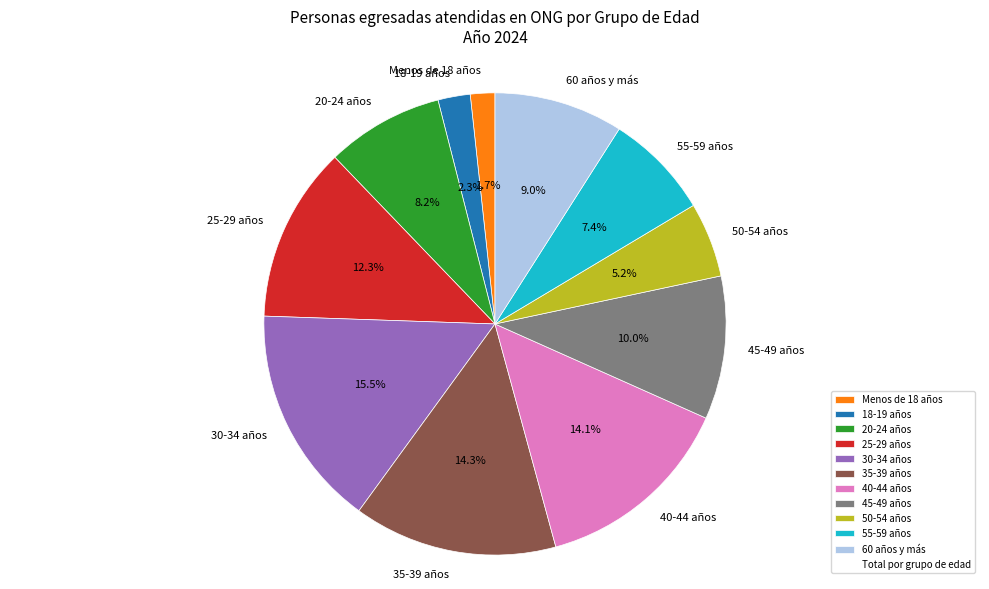

How many segments does this pie chart have?

11